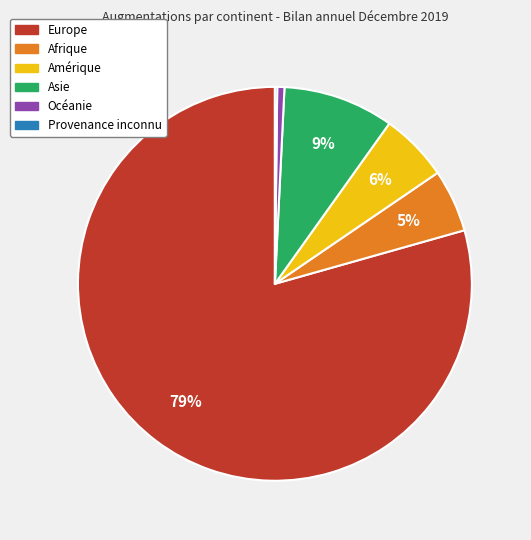

To the nearest percent, what portion does Europe represent?

79%